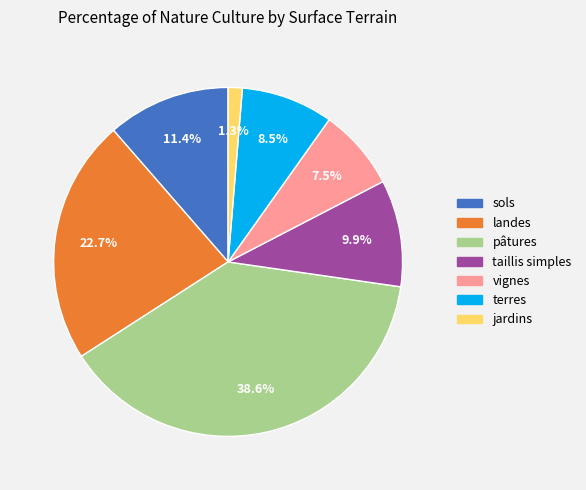

Combined, what portion of the pie is pâtures and jardins?

39.9%